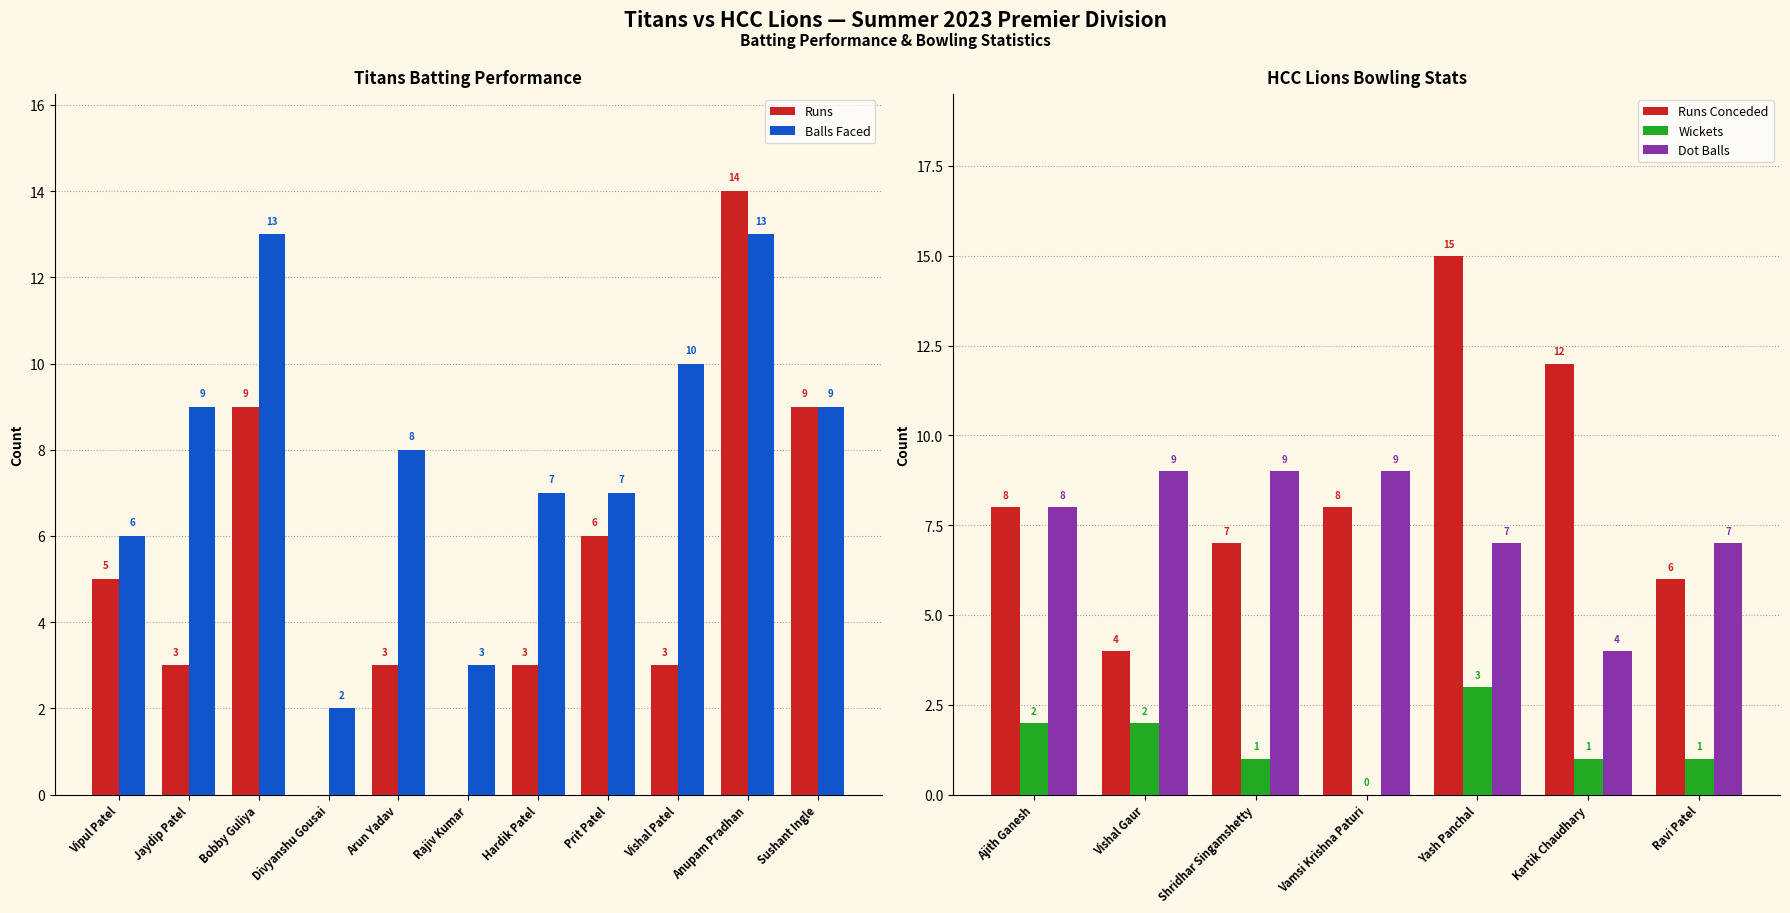

What is the sum of the Titans Batting (Runs) values at Vishal Patel and Hardik Patel?

6